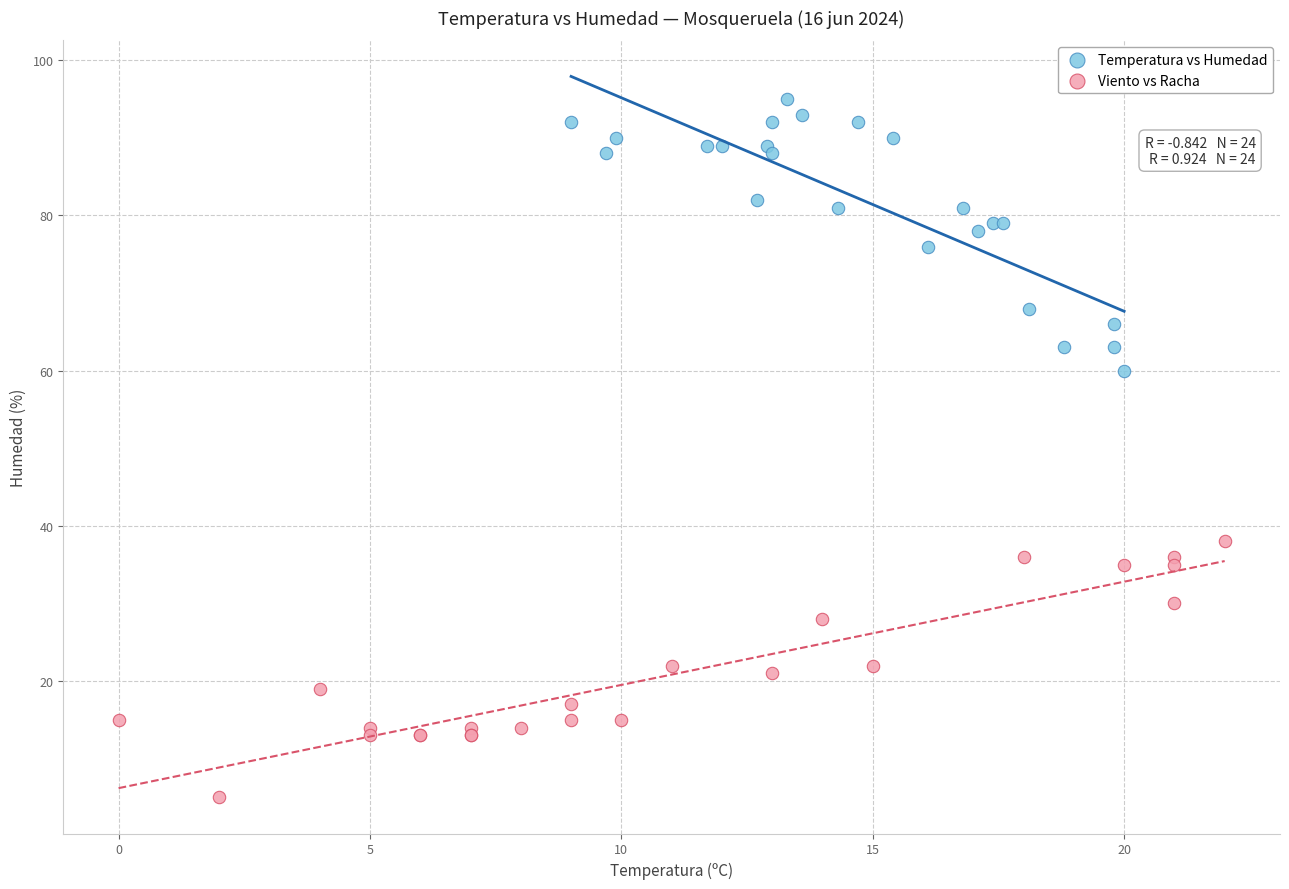

Which series reaches the minimum Y coordinate?

Viento vs Racha